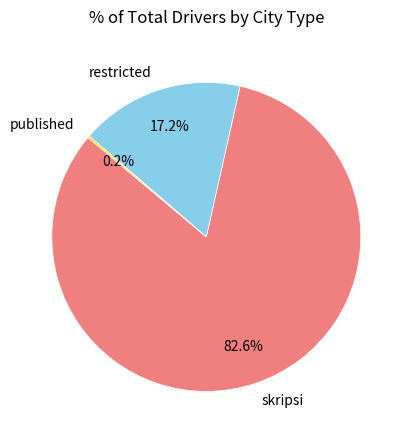

Is there any slice that represents more than half of the pie?

Yes